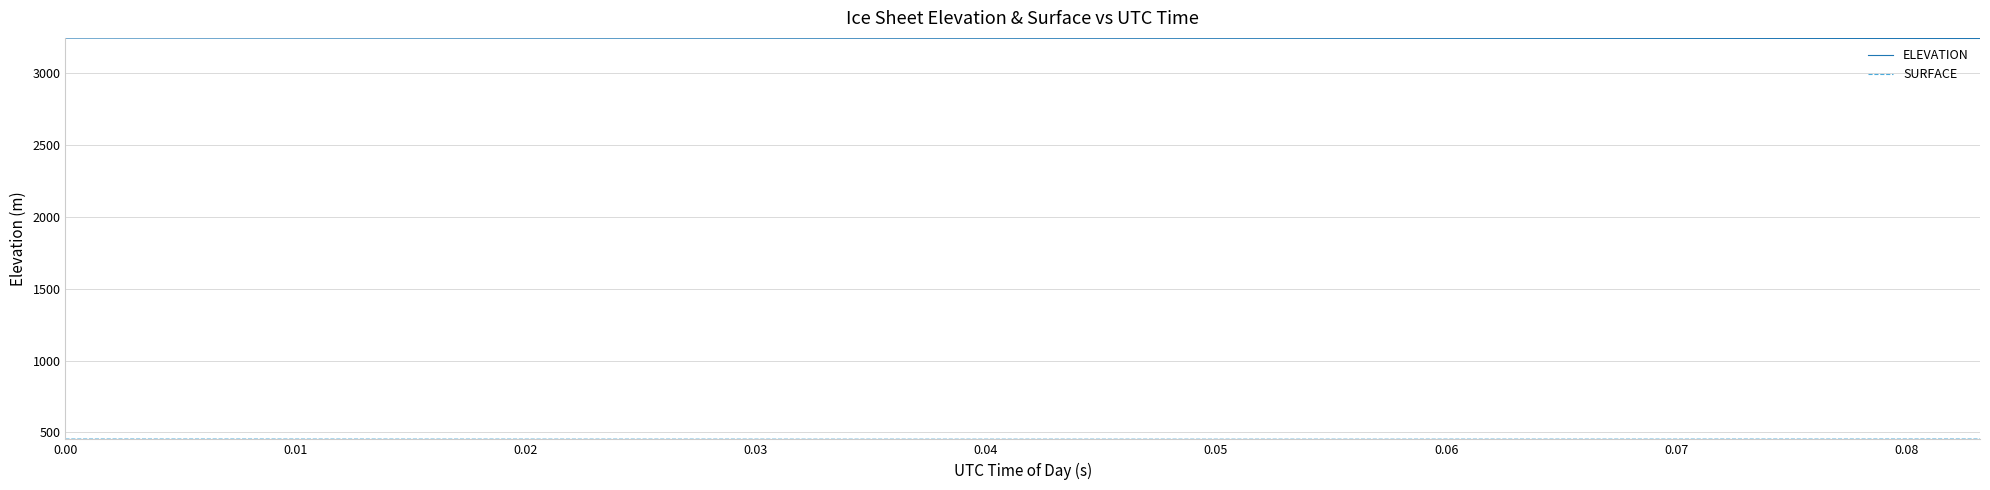

What is the smallest value displayed?

452.9